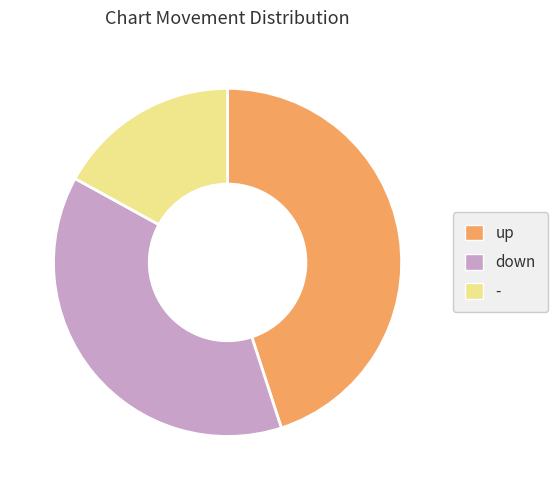

What is the smallest slice in the pie chart?

-